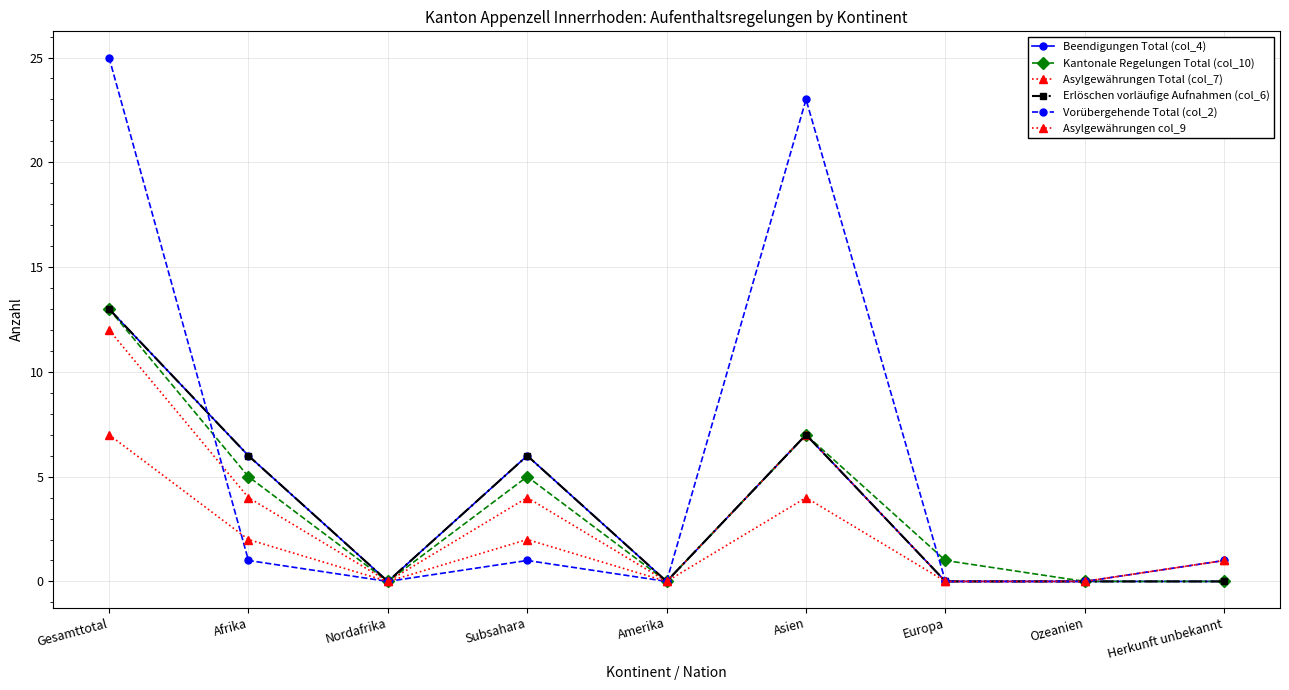

Reading left to right, extract all data points from this chart.

Beendigungen Total (col_4): Gesamttotal=13	Afrika=6	Nordafrika=0	Subsahara=6	Amerika=0	Asien=7	Europa=0	Ozeanien=0	Herkunft unbekannt=0
Kantonale Regelungen Total (col_10): Gesamttotal=13	Afrika=5	Nordafrika=0	Subsahara=5	Amerika=0	Asien=7	Europa=1	Ozeanien=0	Herkunft unbekannt=0
Asylgewährungen Total (col_7): Gesamttotal=12	Afrika=4	Nordafrika=0	Subsahara=4	Amerika=0	Asien=7	Europa=0	Ozeanien=0	Herkunft unbekannt=1
Erlöschen vorläufige Aufnahmen (col_6): Gesamttotal=13	Afrika=6	Nordafrika=0	Subsahara=6	Amerika=0	Asien=7	Europa=0	Ozeanien=0	Herkunft unbekannt=0
Vorübergehende Total (col_2): Gesamttotal=25	Afrika=1	Nordafrika=0	Subsahara=1	Amerika=0	Asien=23	Europa=0	Ozeanien=0	Herkunft unbekannt=1
Asylgewährungen col_9: Gesamttotal=7	Afrika=2	Nordafrika=0	Subsahara=2	Amerika=0	Asien=4	Europa=0	Ozeanien=0	Herkunft unbekannt=1